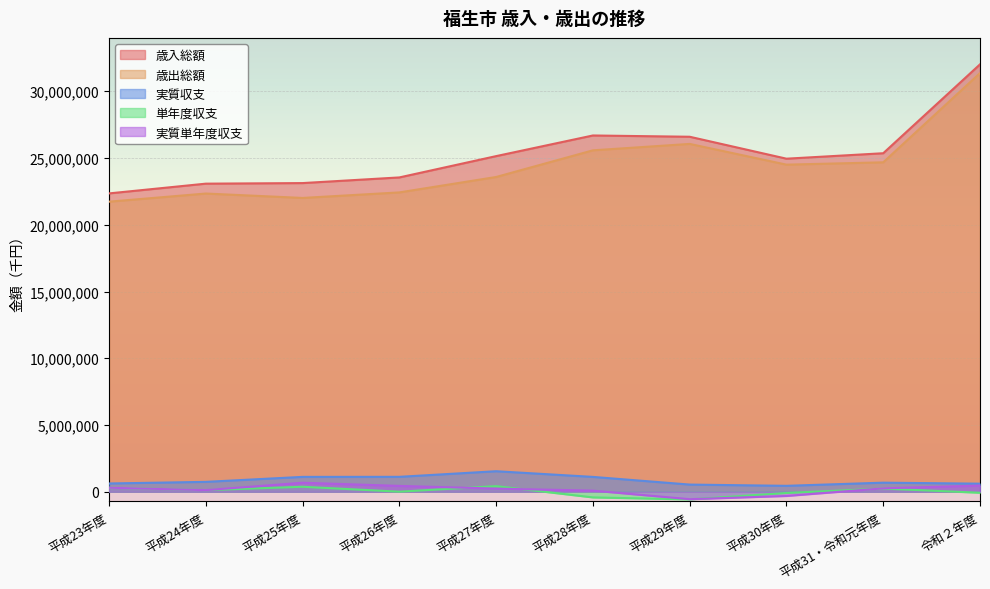

What is the label of the 8th point from the left?

平成30年度